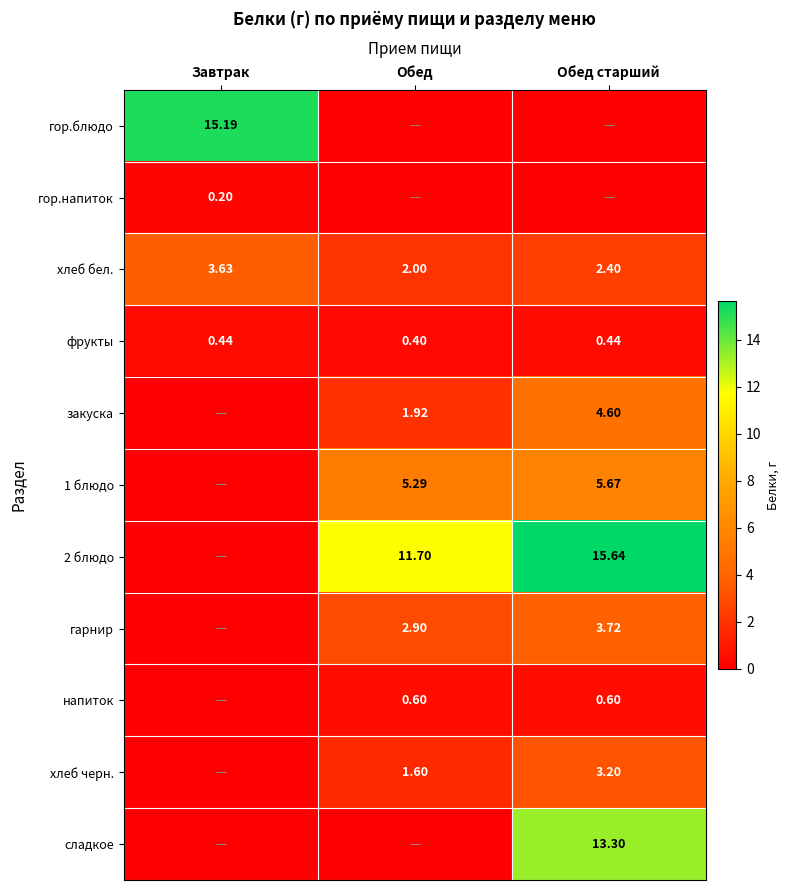

Is the value of фрукты at Обед старший greater than the value of 1 блюдо at Обед?

No